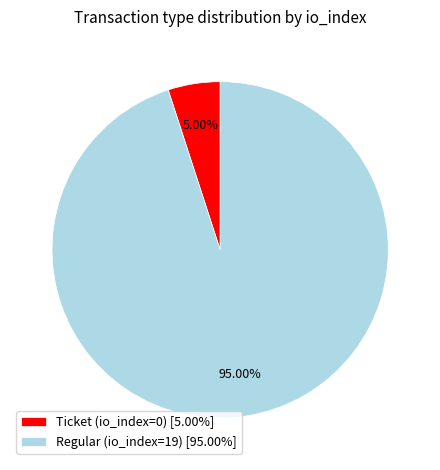

How many slices are in this pie chart?

2